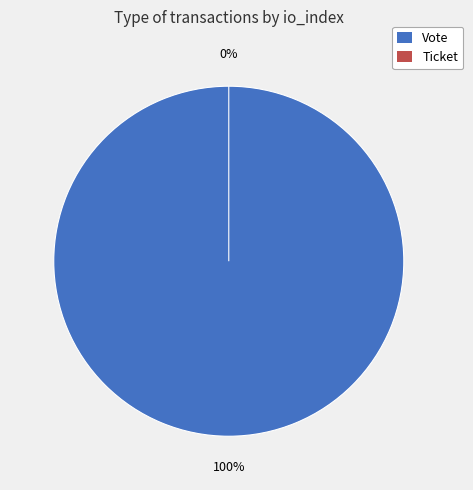

What is the total percentage of Vote (io_index=1) and Ticket (io_index=0)?

100.0%